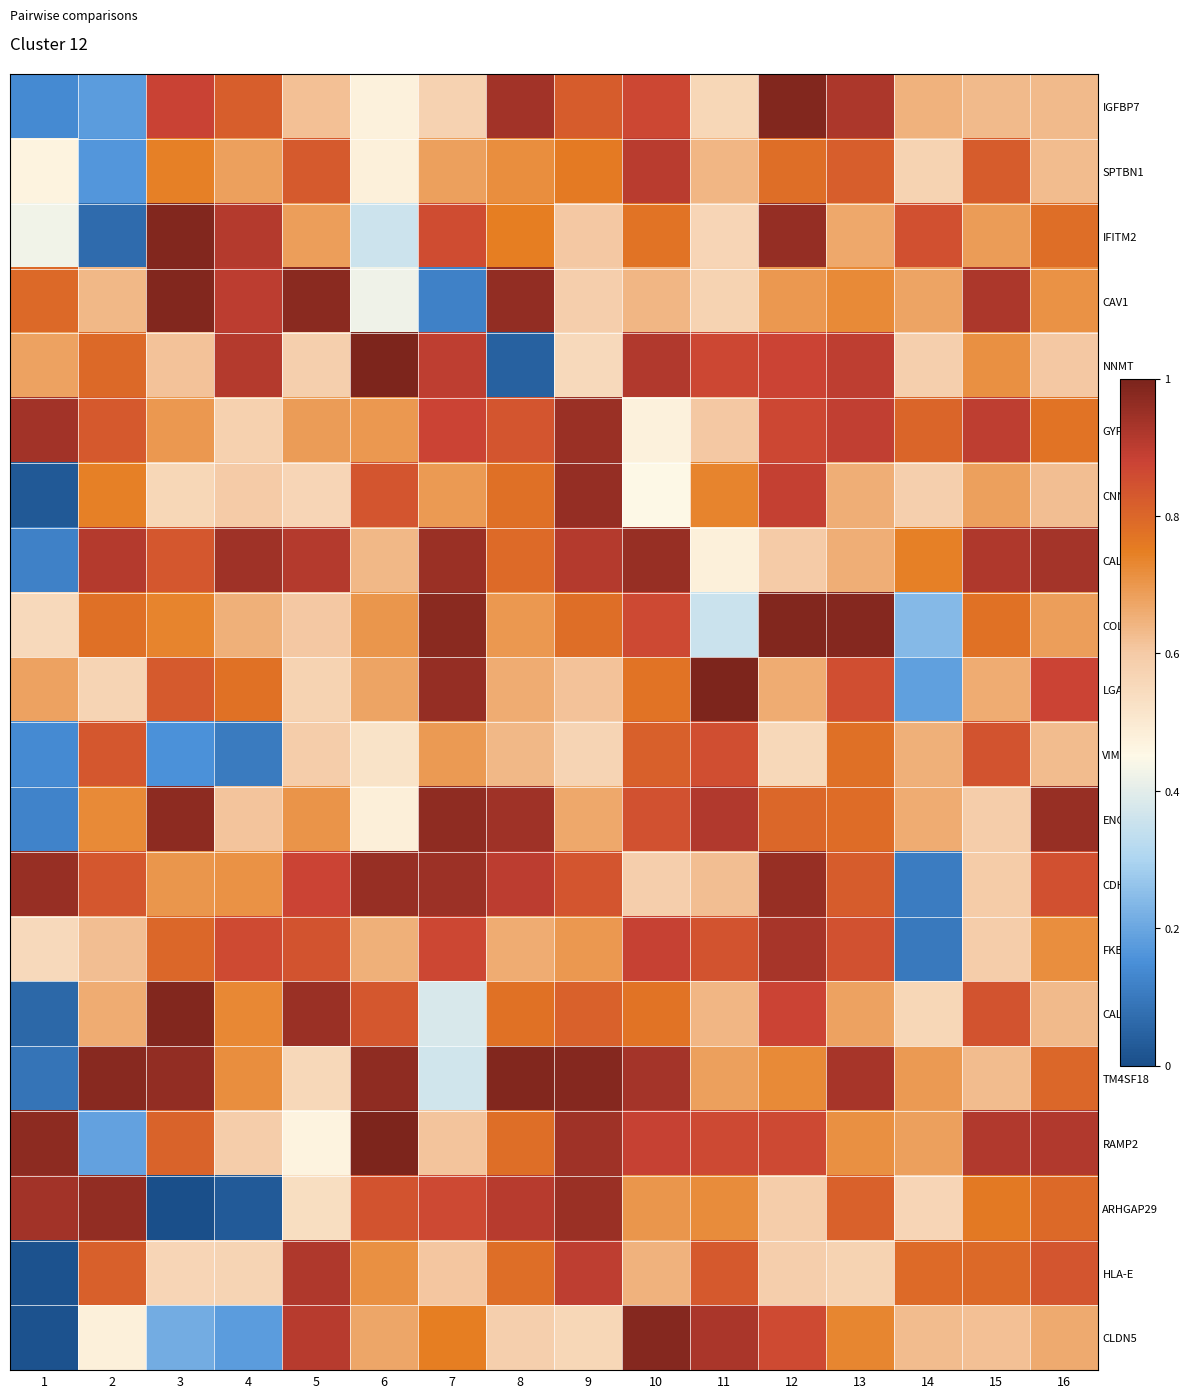

How many distinct data groups are displayed?

20